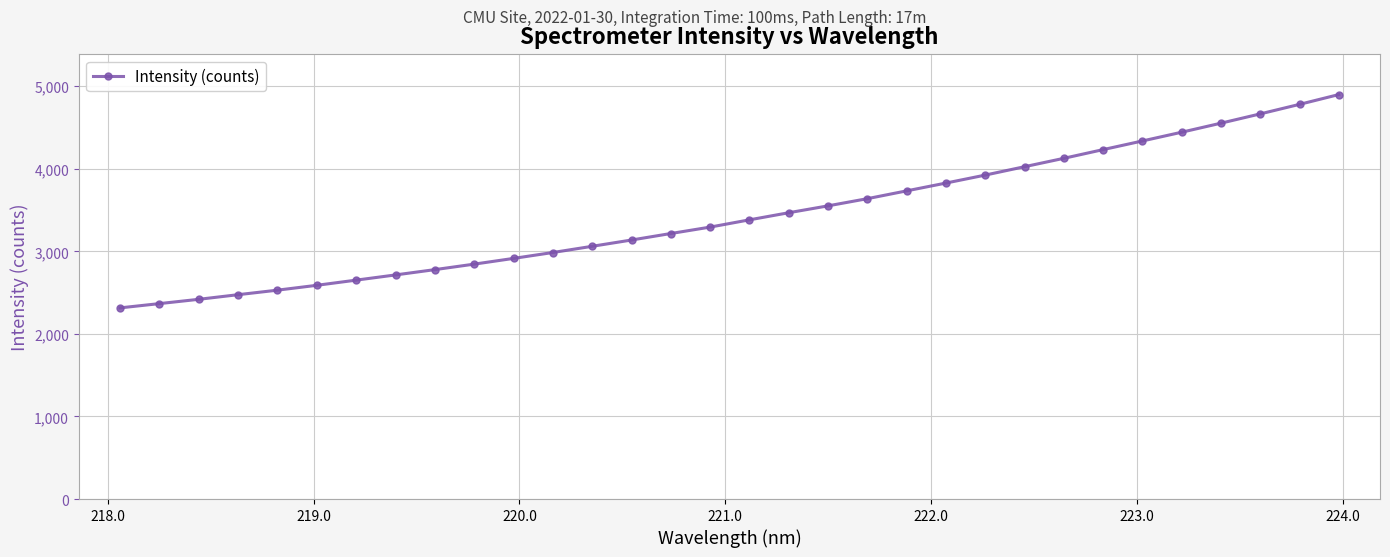

What is the greatest value displayed?

4899.6